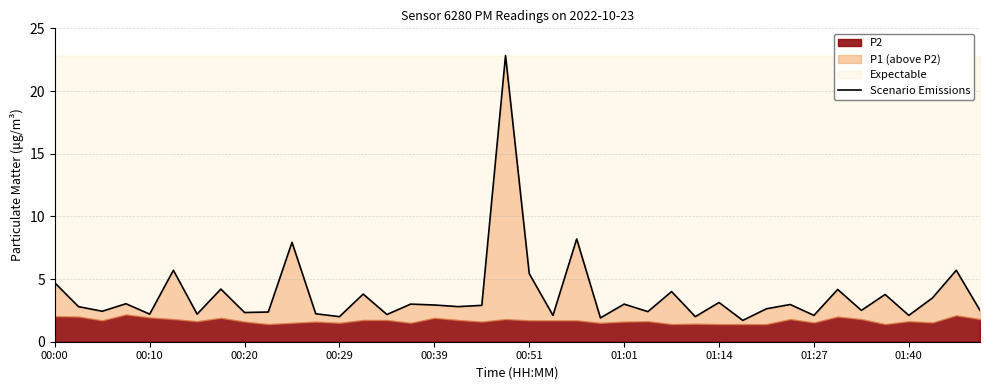

True or false: there are more than 2 points higher than both neighbors.

True